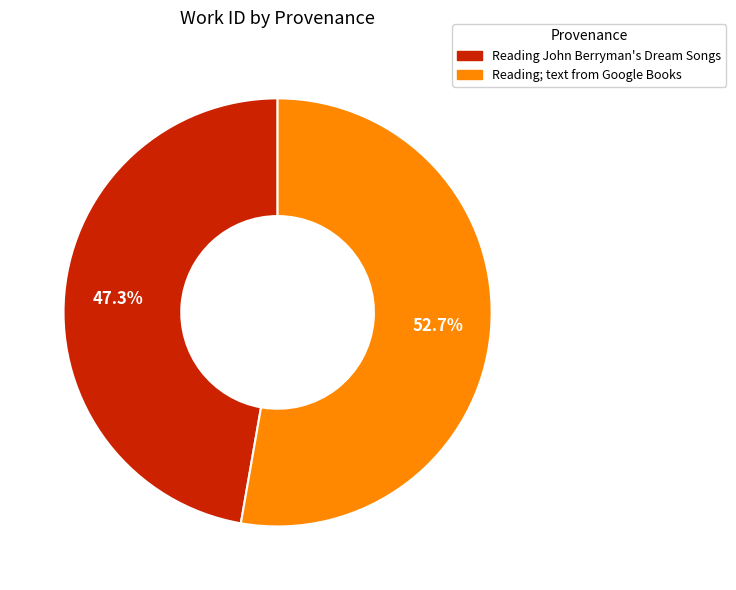

Is it true that Reading John Berryman's Dream Songs is 47% of the pie?

True